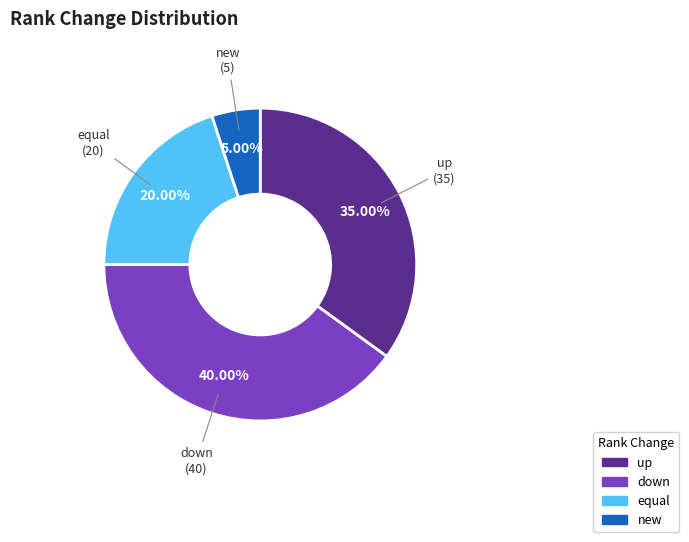

Does new represent more than half of the total?

No